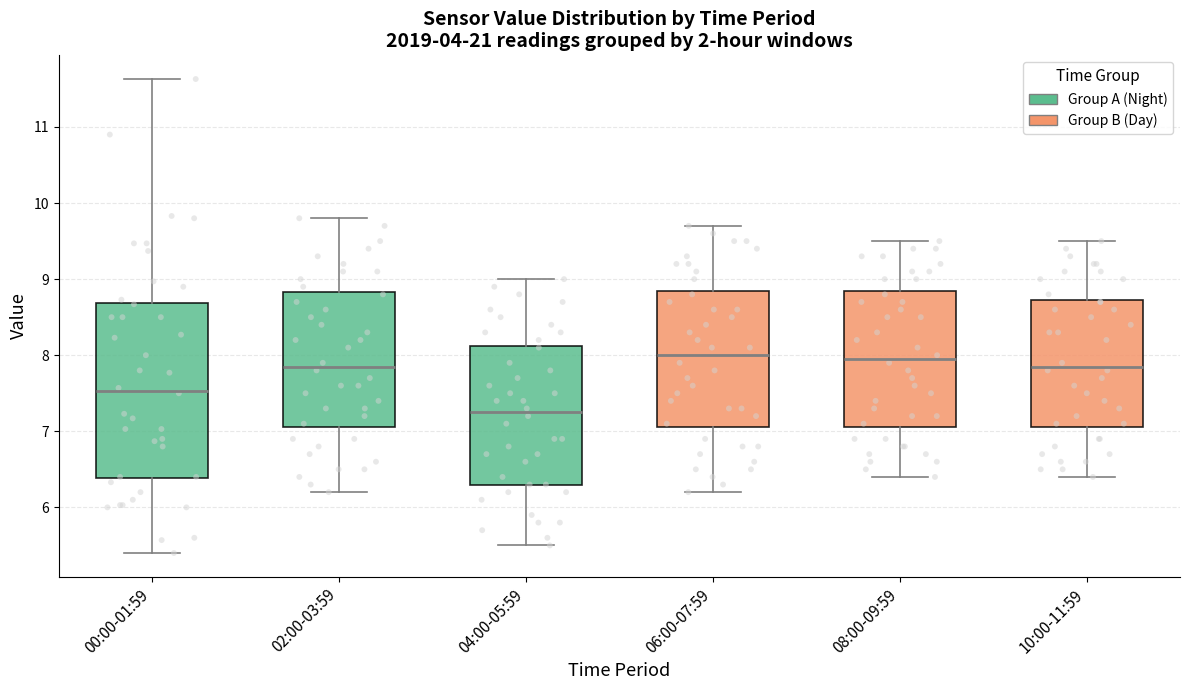

Where is the lower edge of the box for 08:00-09:59 on the y-axis? The values are not printed on the chart, so give them approximately, as read against the axis.

7.1